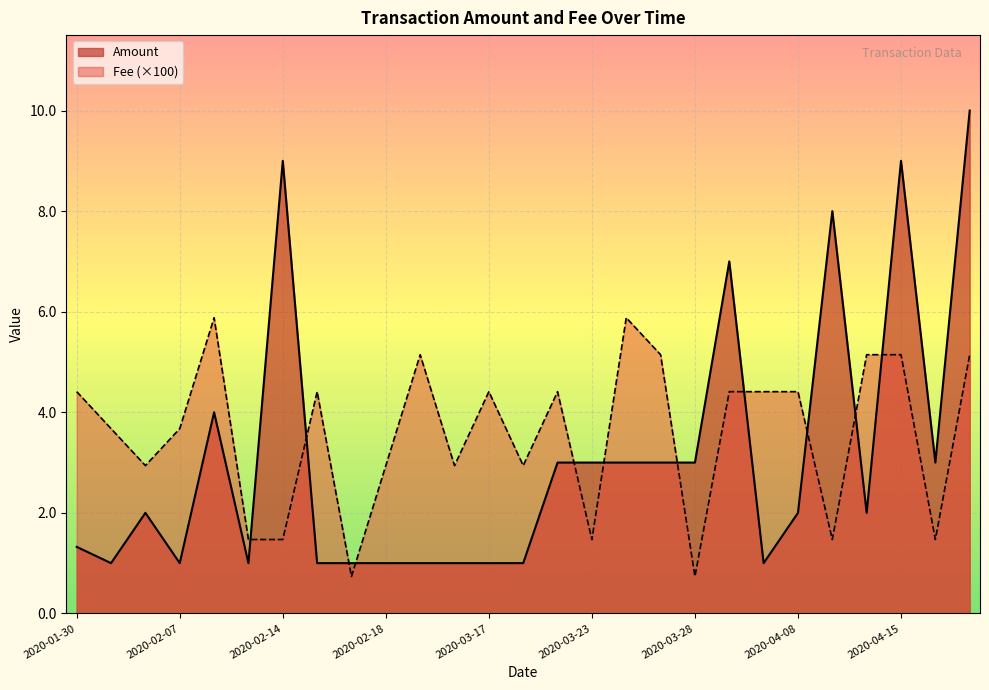

What is the total value across all series at 2020-02-14?

10.5